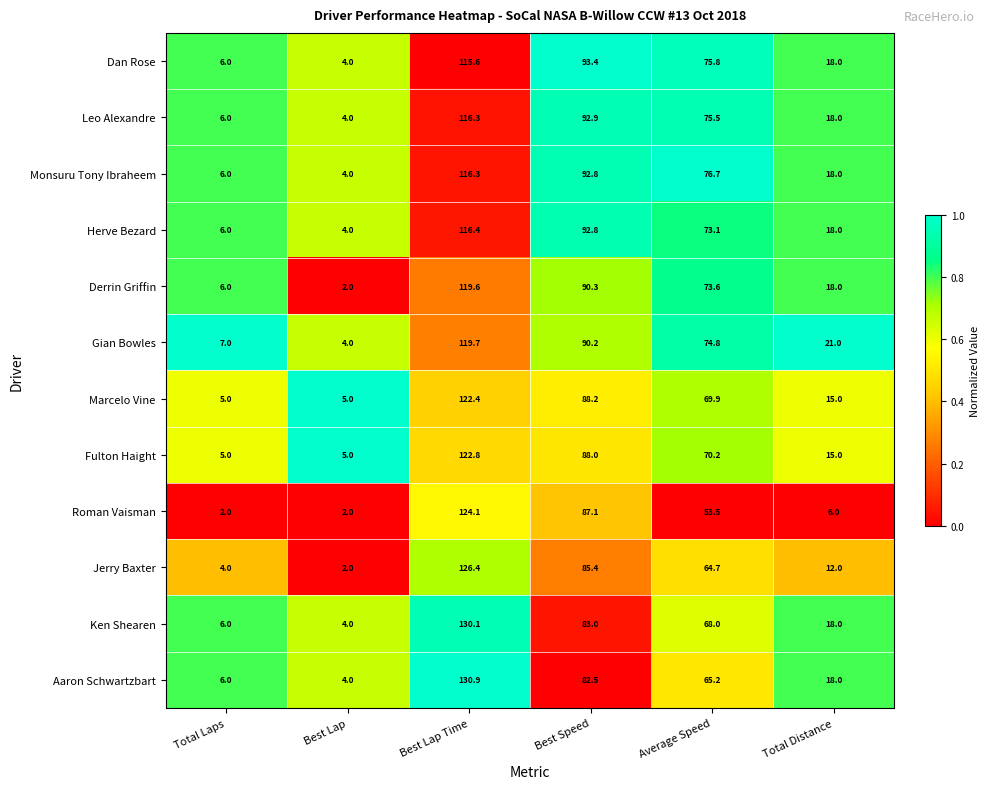

What is the approximate value of Jerry Baxter at Best Lap?

2.0